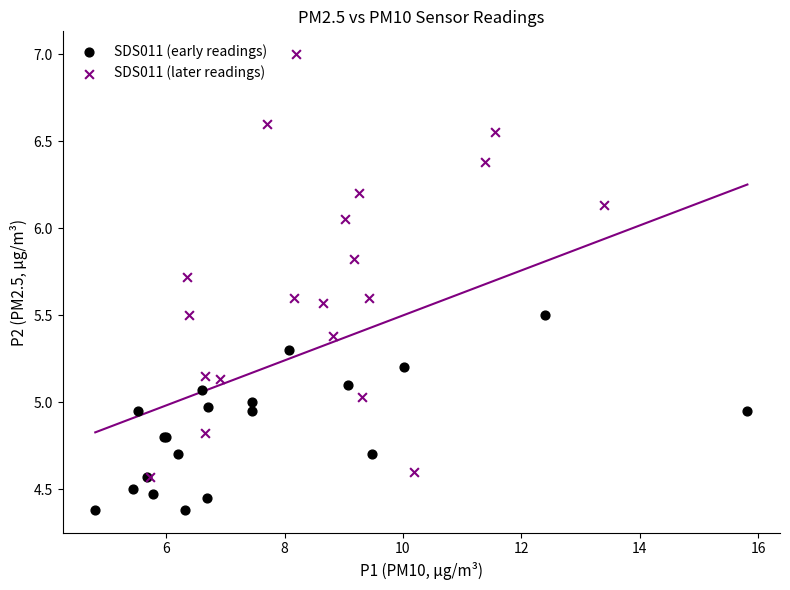

Which series reaches the minimum Y coordinate?

SDS011 (early readings)